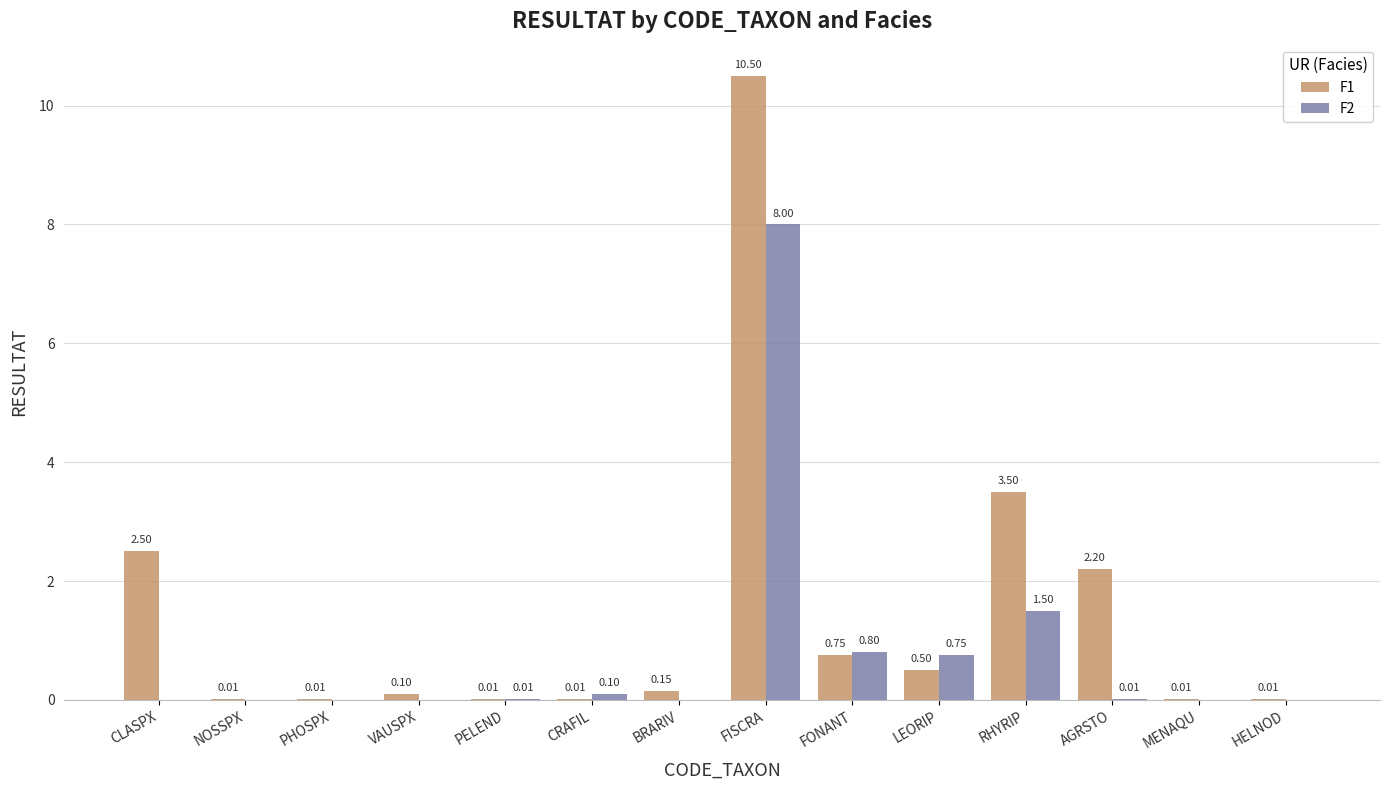

At which label does F1 reach its peak?

FISCRA